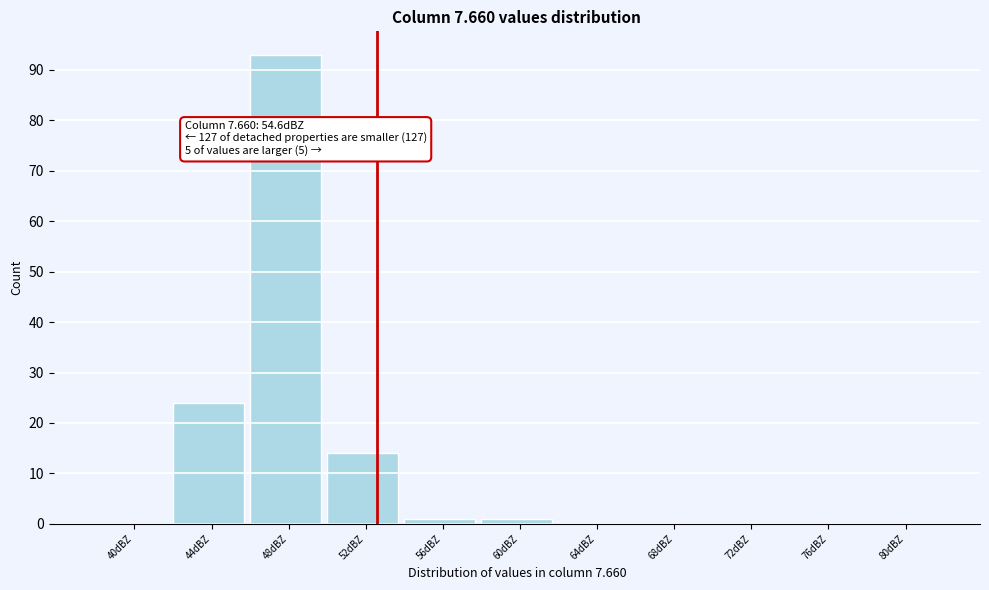

Reading right to left, what are all the values shown in this chart?

80dBZ=0	76dBZ=0	72dBZ=0	68dBZ=0	64dBZ=0	60dBZ=1	56dBZ=1	52dBZ=14	48dBZ=93	44dBZ=24	40dBZ=0